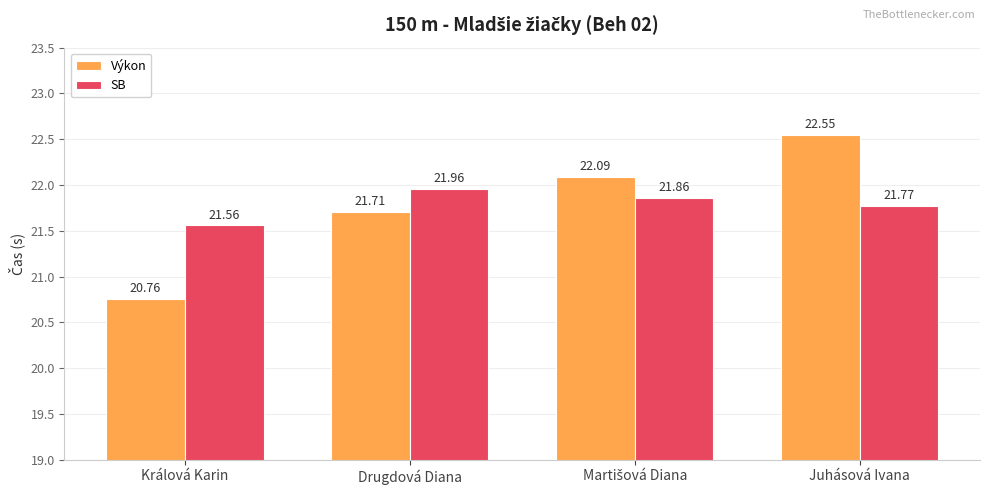

How many bars are there in each group?

2